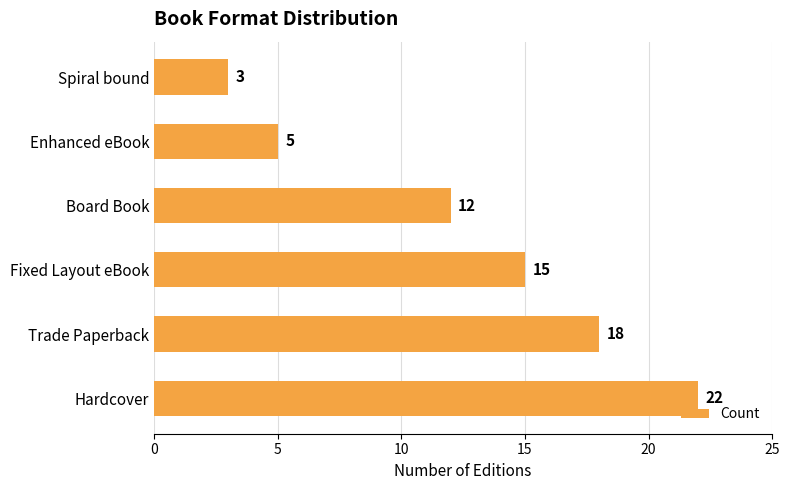

Rank the categories by value from lowest to highest.

Spiral bound, Enhanced eBook, Board Book, Fixed Layout eBook, Trade Paperback, Hardcover